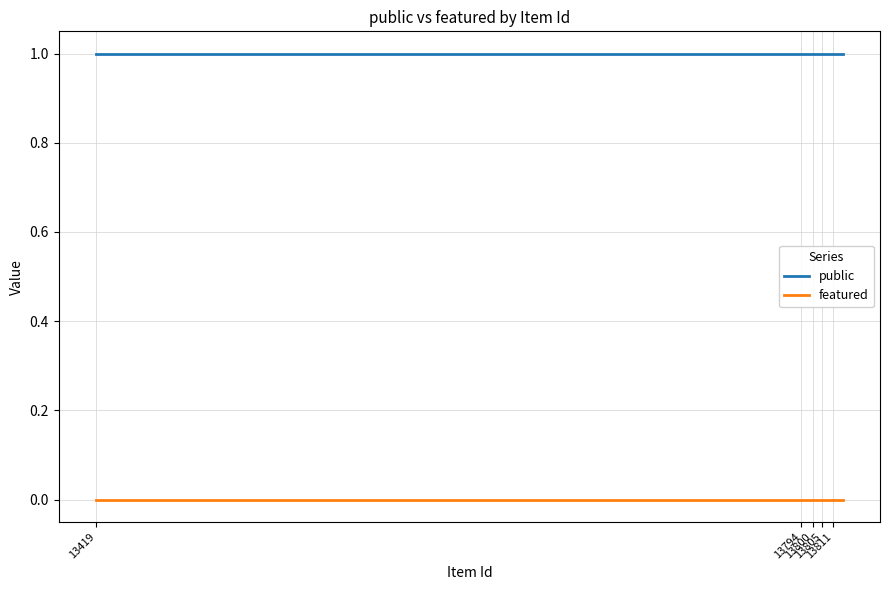

At how many categories does at least one series exceed 0?

25